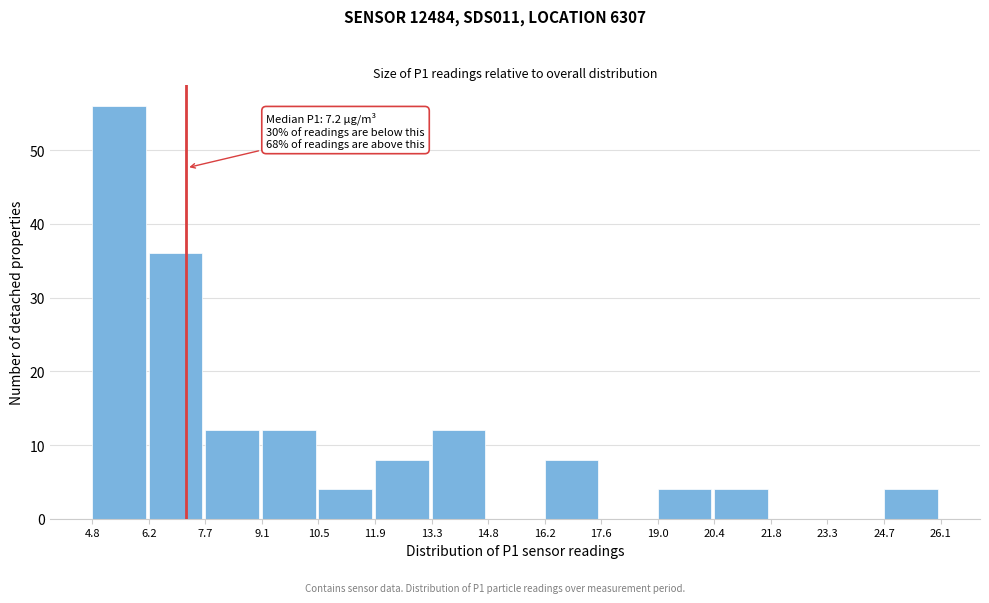

Which range on the x-axis has the tallest bar?

4.8 to 6.2